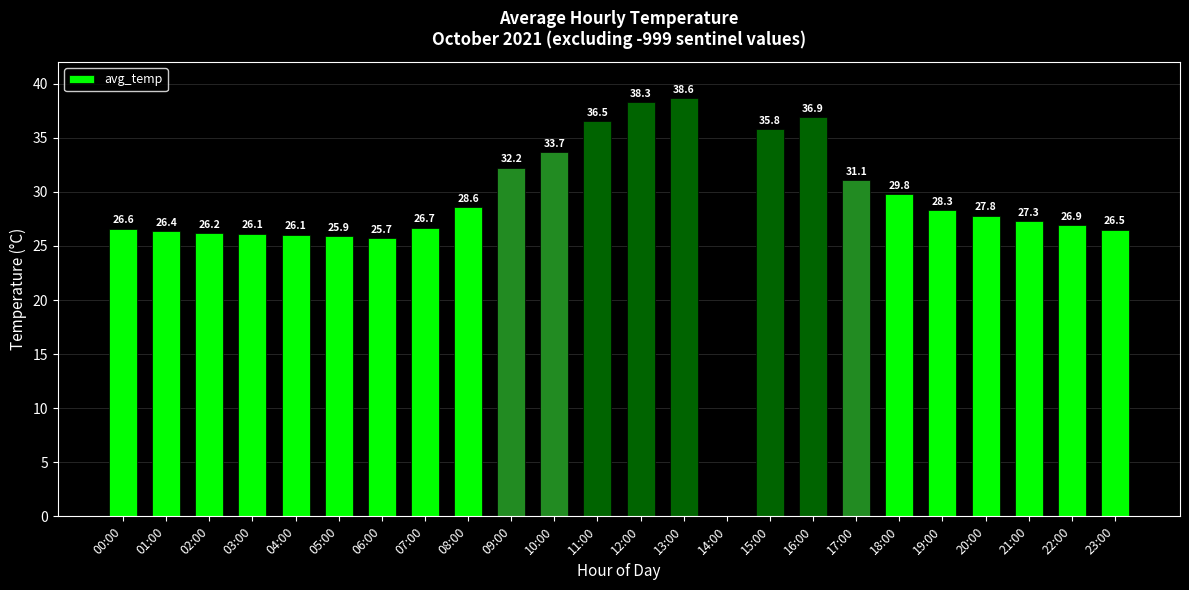

Which label corresponds to the largest value in the chart?

13:00